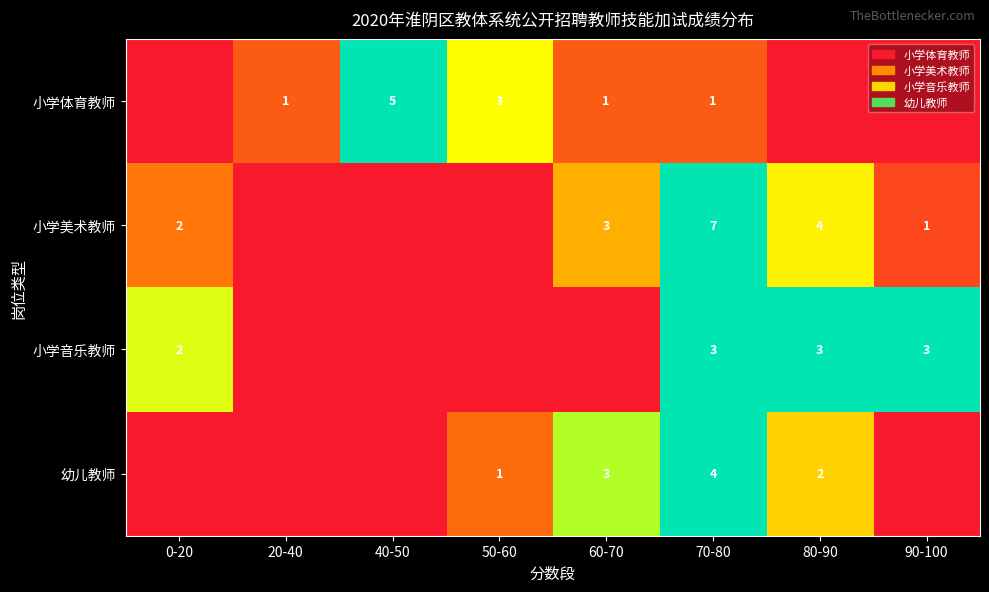

Which has a higher value, 80-90 or 90-100?

80-90